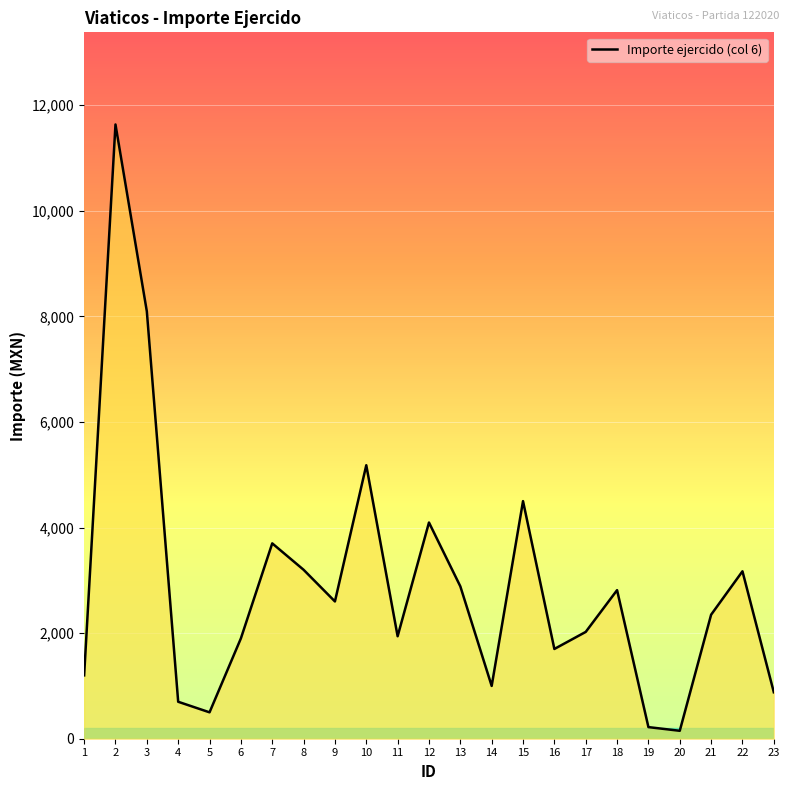

True or false: the data shows 4095 at 12.

True